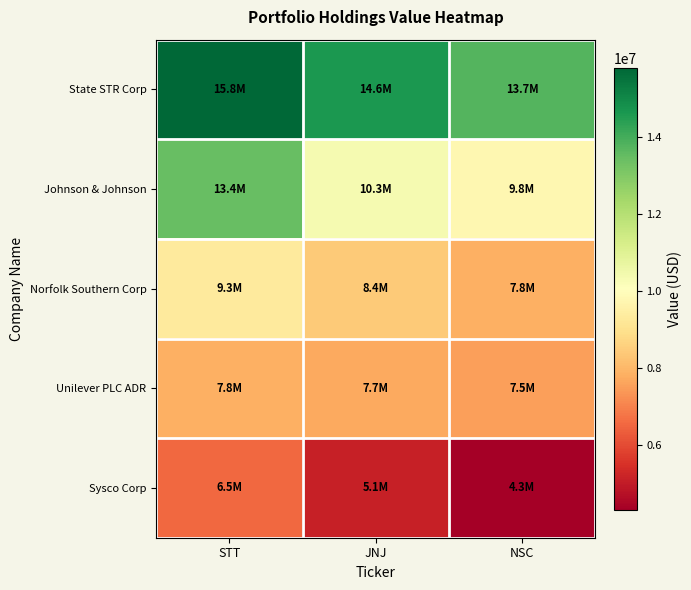

At which category is the sum across all series the highest?

STT